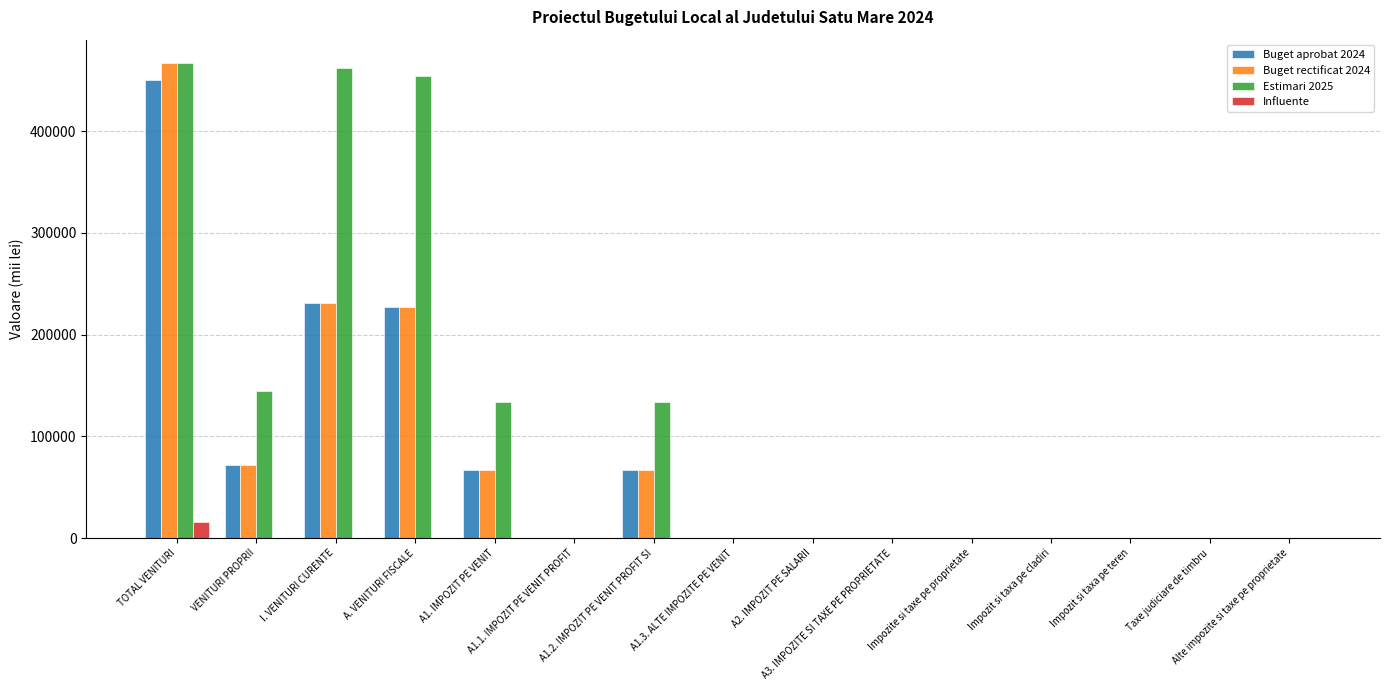

True or false: Buget rectificat 2024 has a value of -219253.8 at A1.3. ALTE IMPOZITE PE VENIT.

False